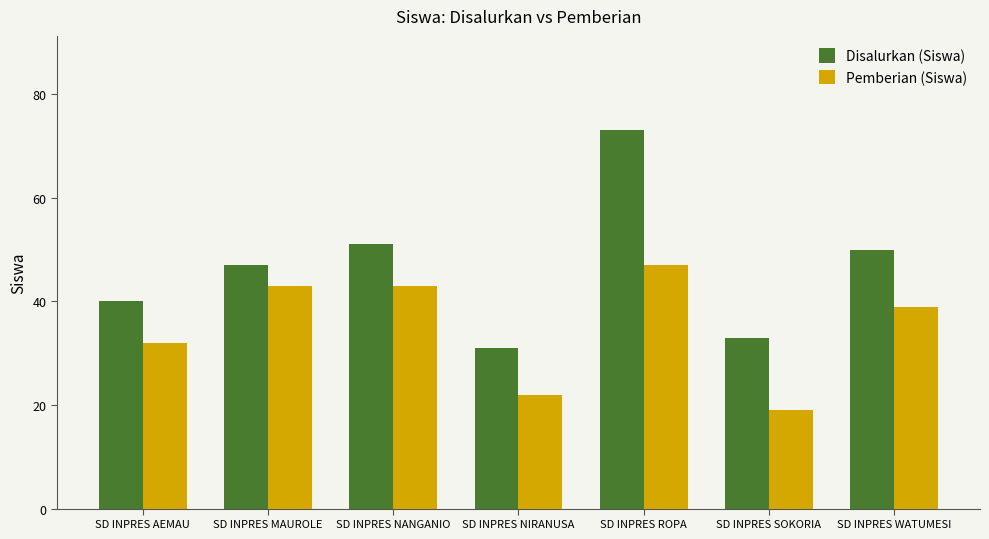

Rank the series by their average value, from lowest to highest.

Pemberian (Siswa), Disalurkan (Siswa)